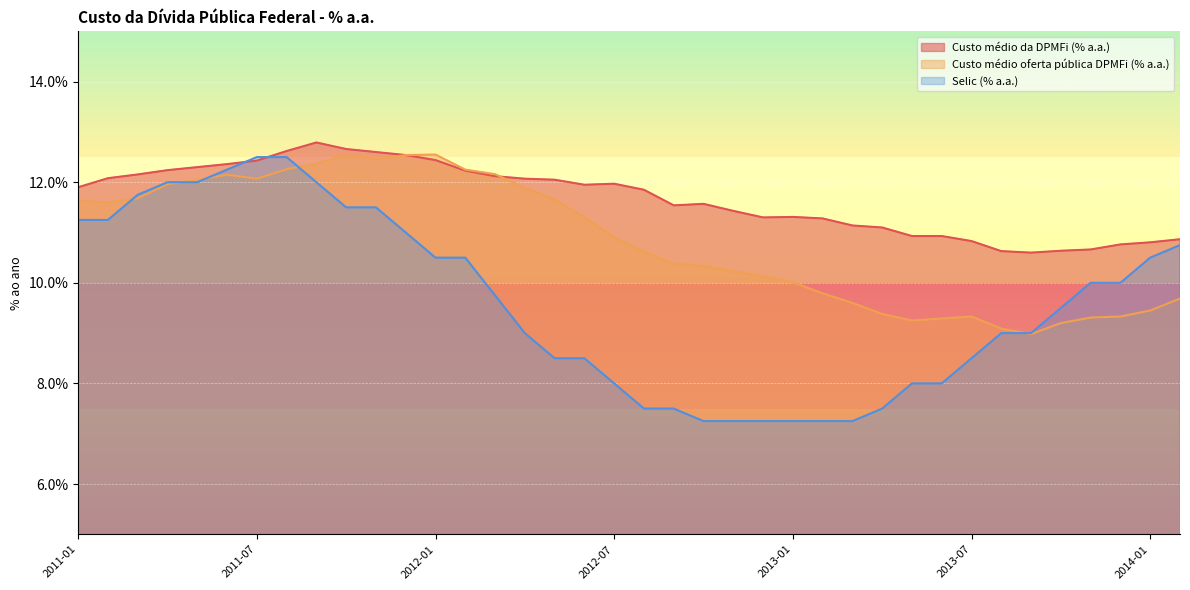

What is the lowest value of the Selic (% a.a.) series?

7.2